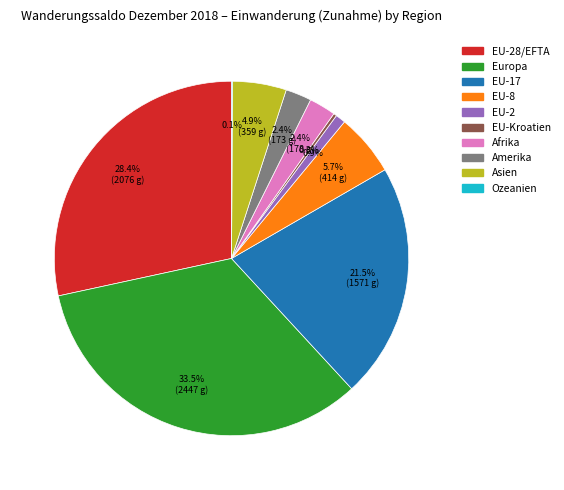

Does EU-8 account for over 50% of the chart?

No